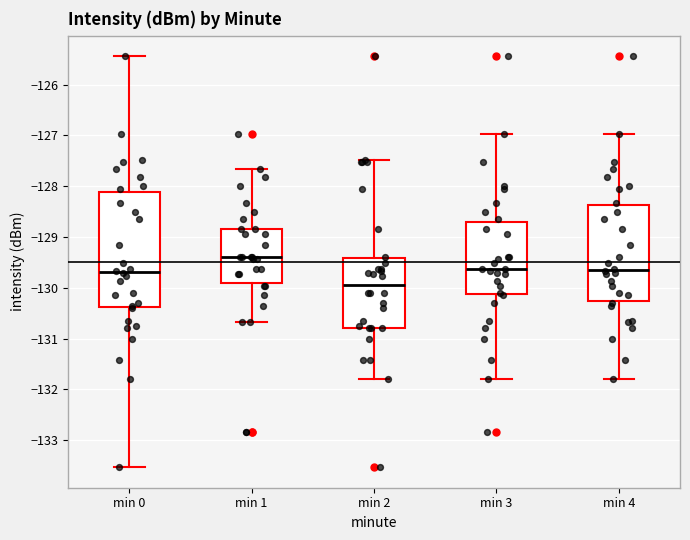

Reading left to right, read every box against the y-axis: the position of its median line, the range the box covers, and the ends of its whiskers. The values are not printed on the chart, so give them approximately, as read against the axis.

min 0: median -129.7, box -130.4 to -128.1, whiskers -133.5 to -125.4
min 1: median -129.4, box -129.9 to -128.8, whiskers -130.7 to -127.7
min 2: median -129.9, box -130.8 to -129.4, whiskers -131.8 to -127.5
min 3: median -129.6, box -130.1 to -128.7, whiskers -131.8 to -127.0
min 4: median -129.6, box -130.3 to -128.4, whiskers -131.8 to -127.0